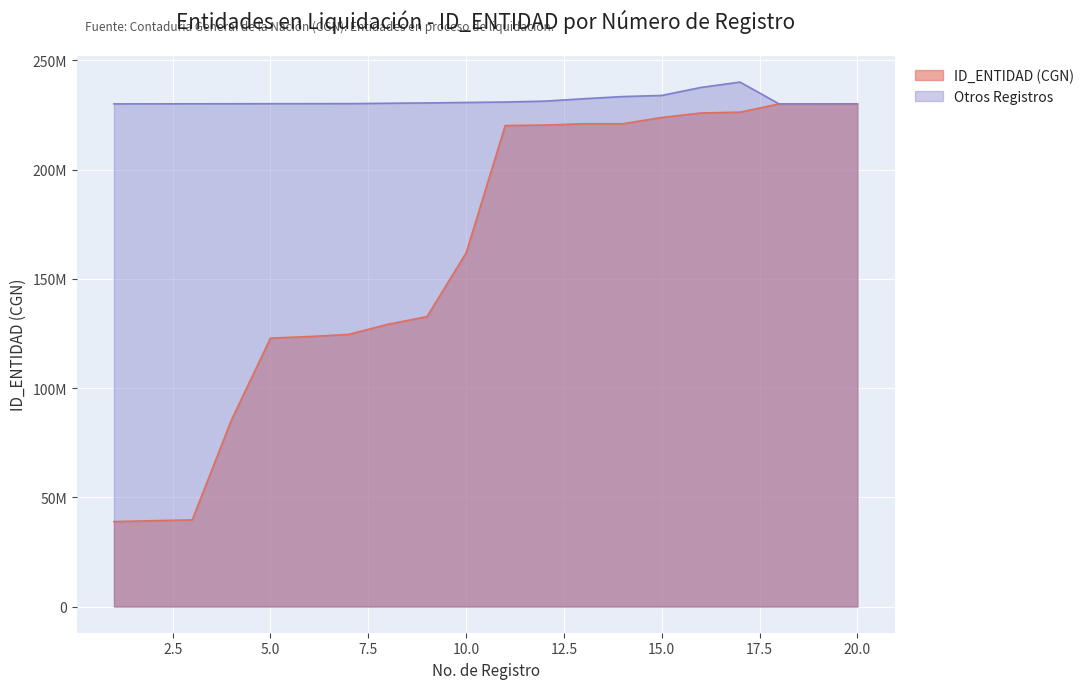

What is the difference between the maximum and second lowest values in the Otros Registros series?

9978735